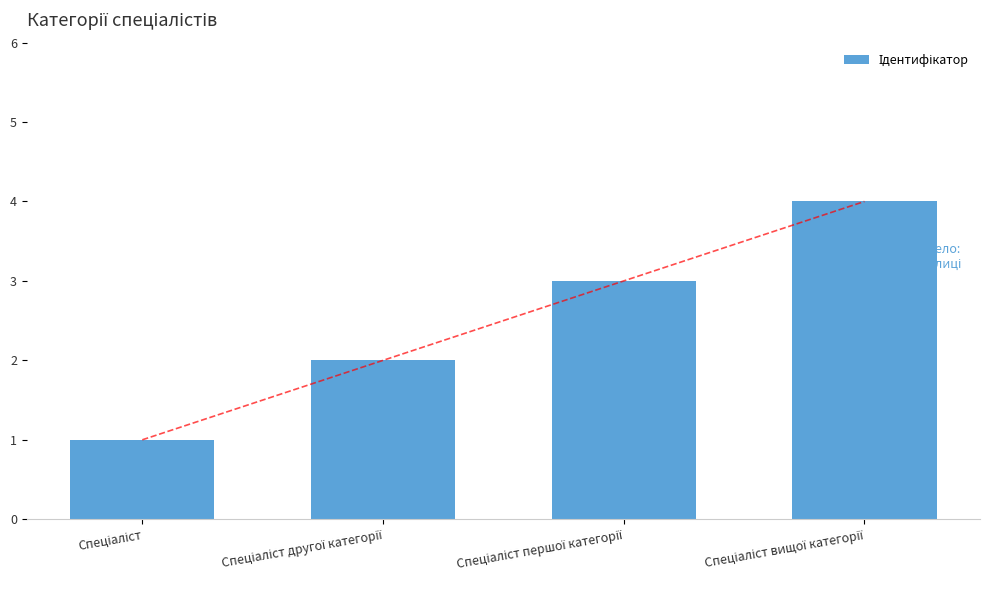

Count the number of data series in this chart.

1